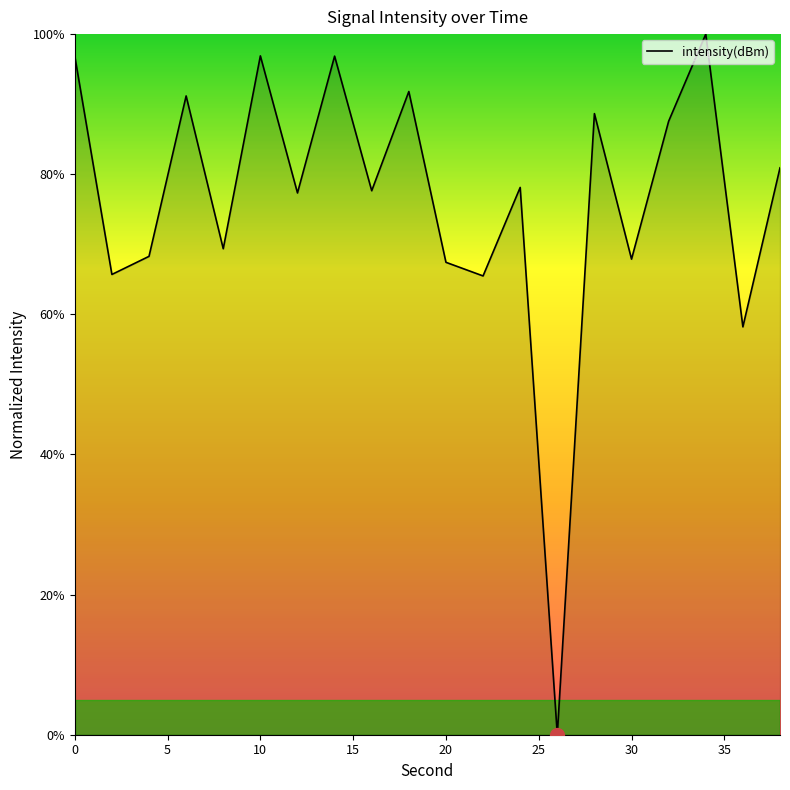

What is the greatest value displayed?

100.0